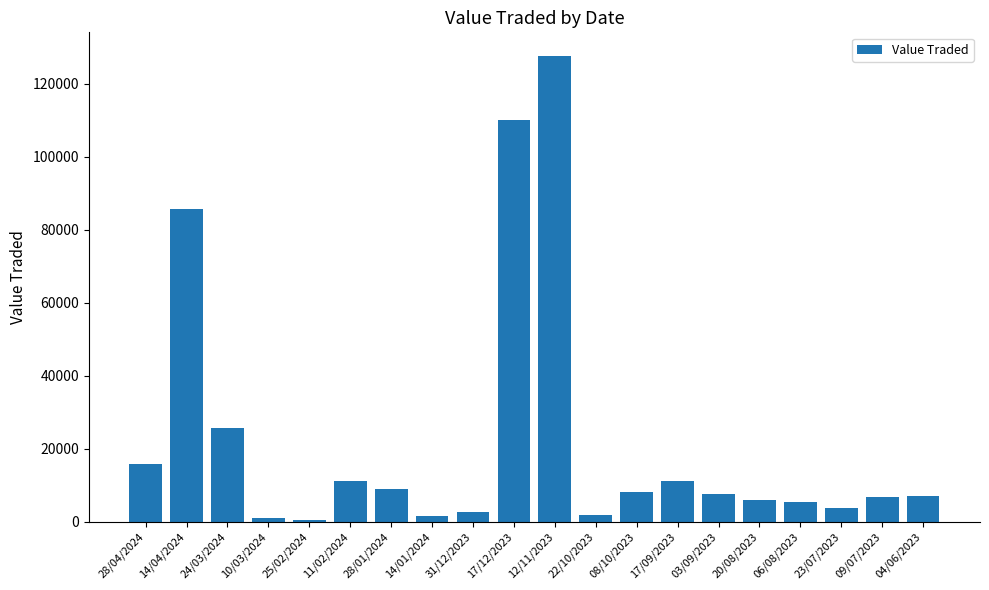

How many data points are less than 7491?

10